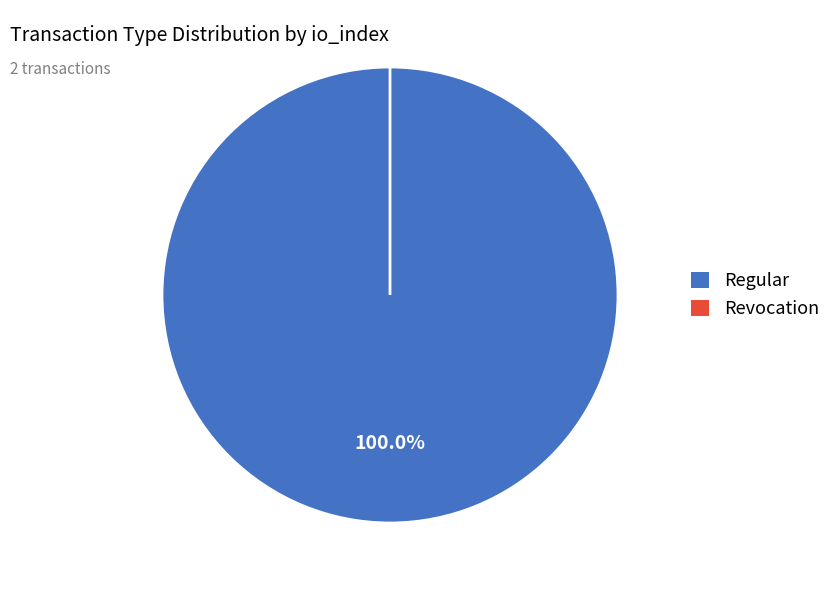

Between Revocation and Regular, which is larger?

Regular